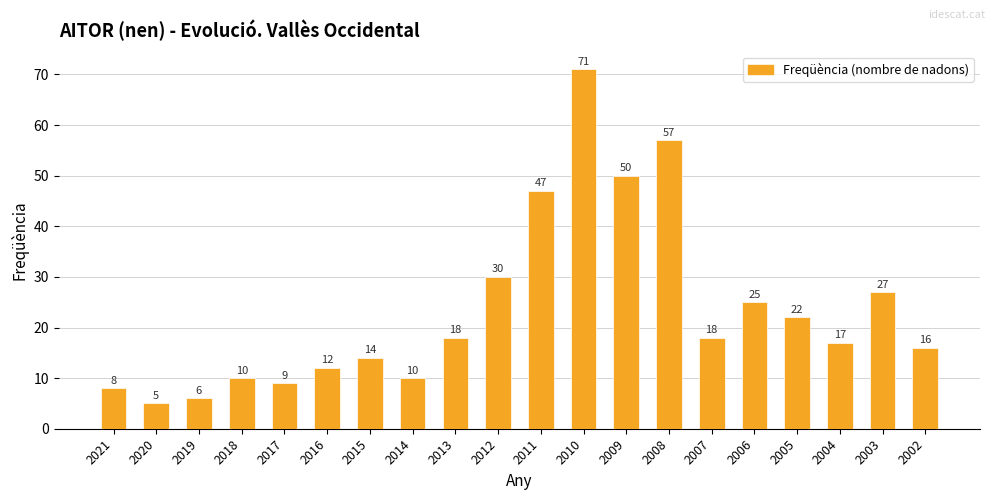

What is the difference between the second highest and second lowest values?

51